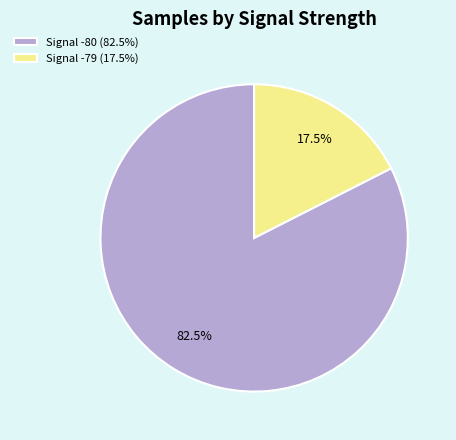

Rank the categories by value from lowest to highest.

Signal -79 (17.5%), Signal -80 (82.5%)